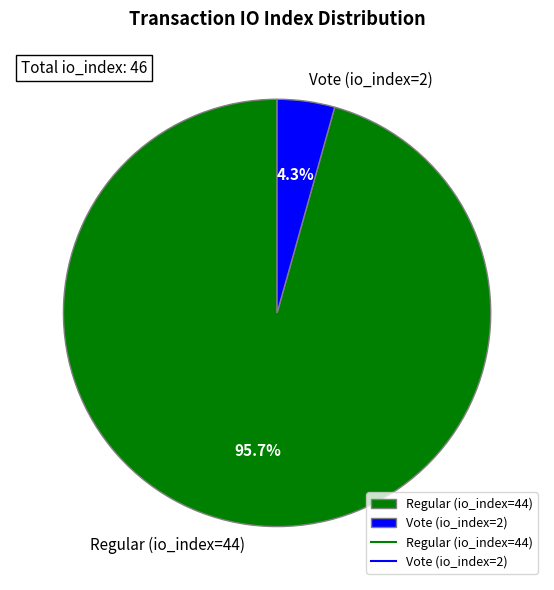

To the nearest percent, what percentage of the pie is Regular (io_index=44)?

96%